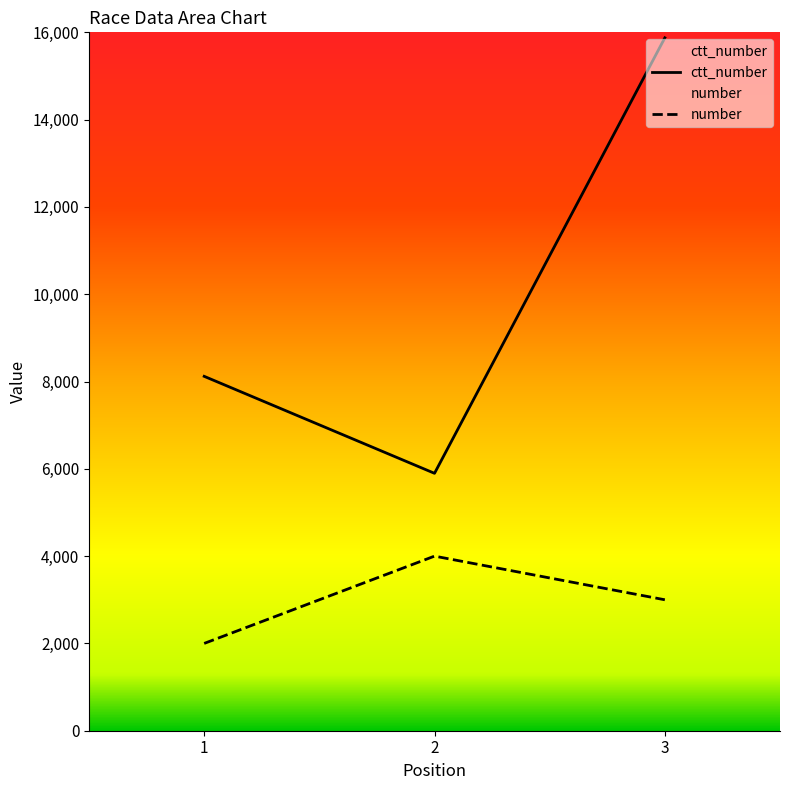

What is the difference between the maximum and second lowest values in the ctt_number series?

7755